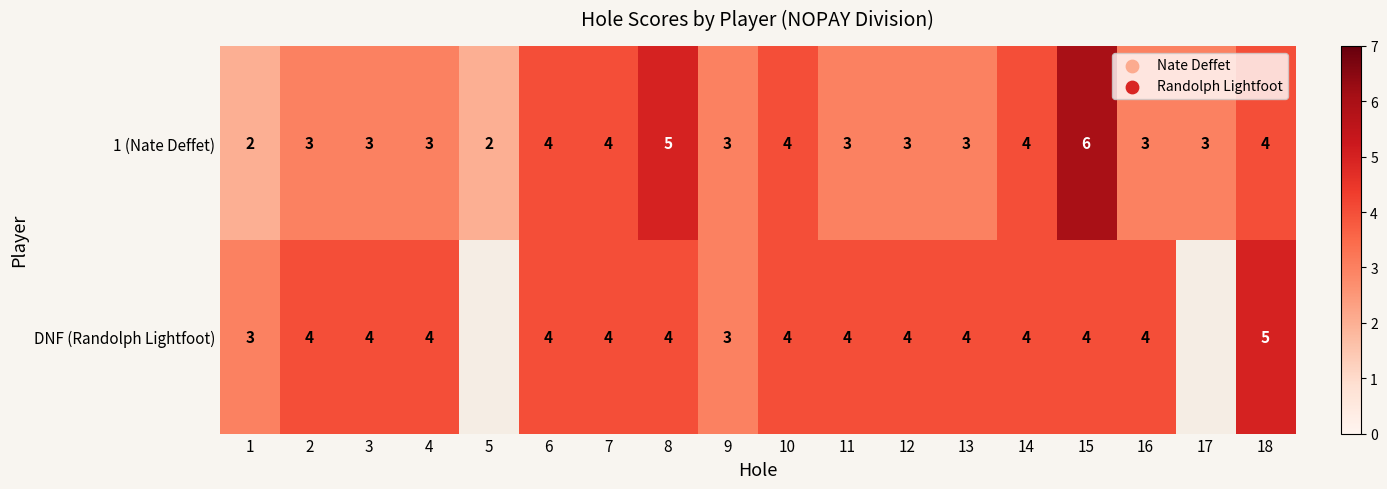

What is the sum of the DNF (Randolph Lightfoot) values at 14 and 9?

7